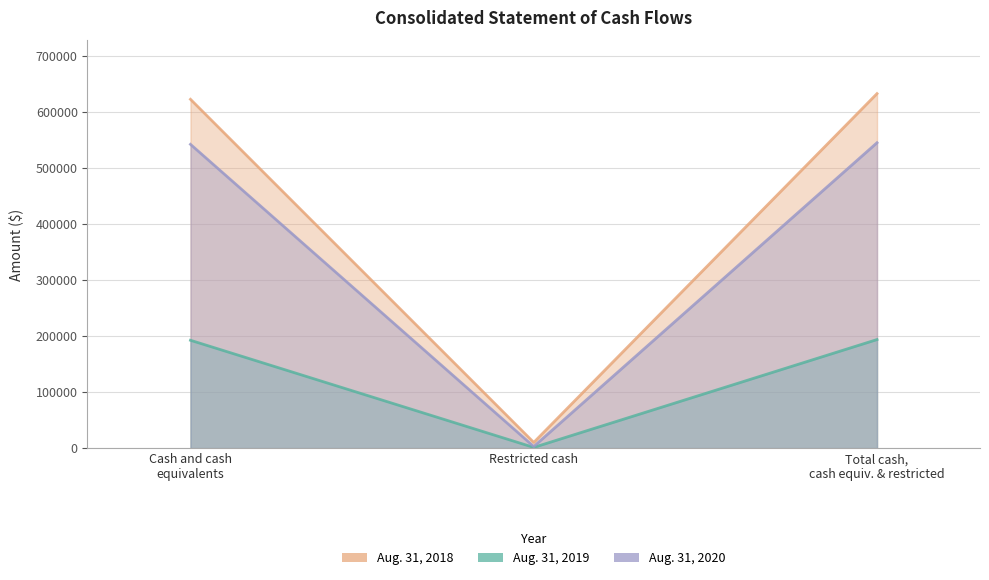

What is the value of the Aug. 31, 2020 point at the 3rd from the left?

544964